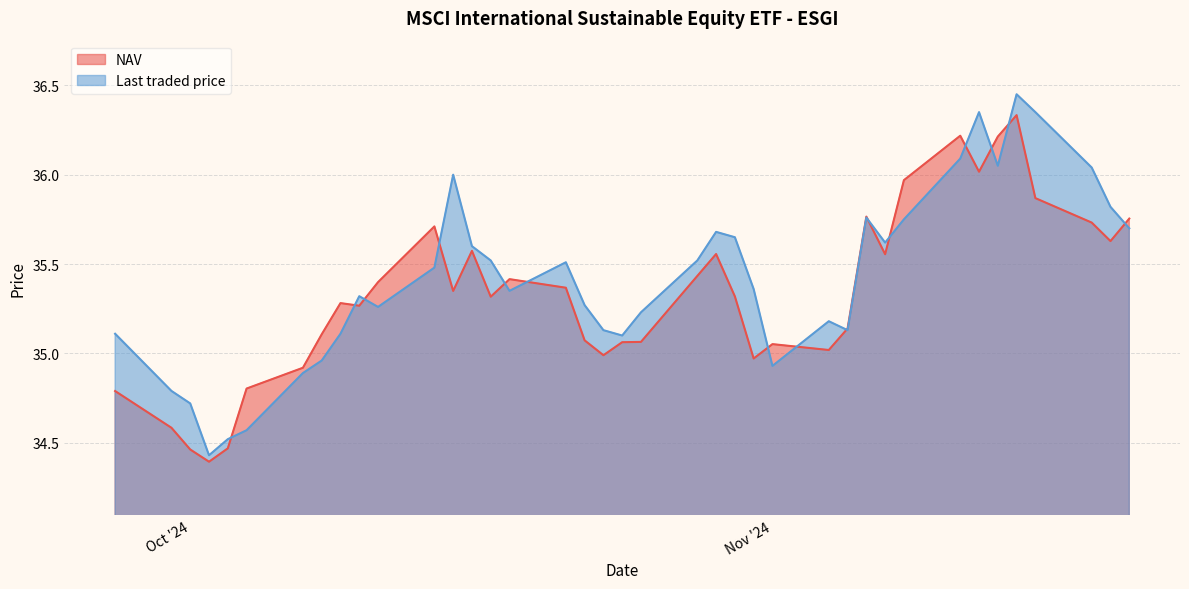

List the series in order of their peak value, highest first.

Last traded price, NAV